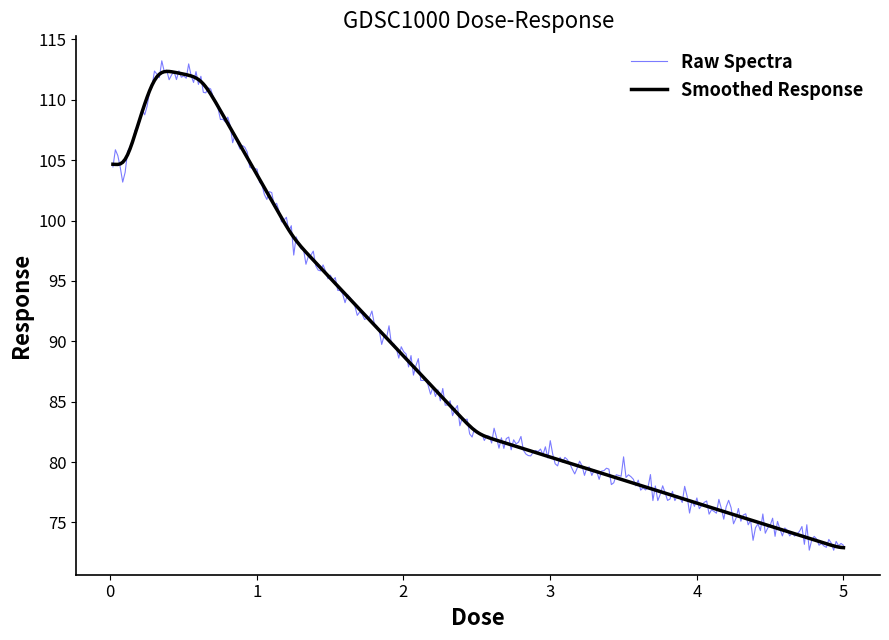

What is the greatest value displayed?

113.2